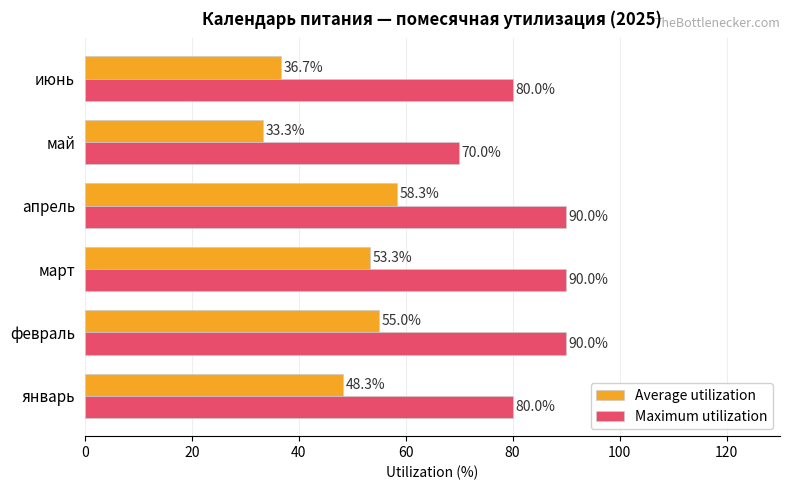

Count the Maximum utilization values in the range 80 to 90.

5